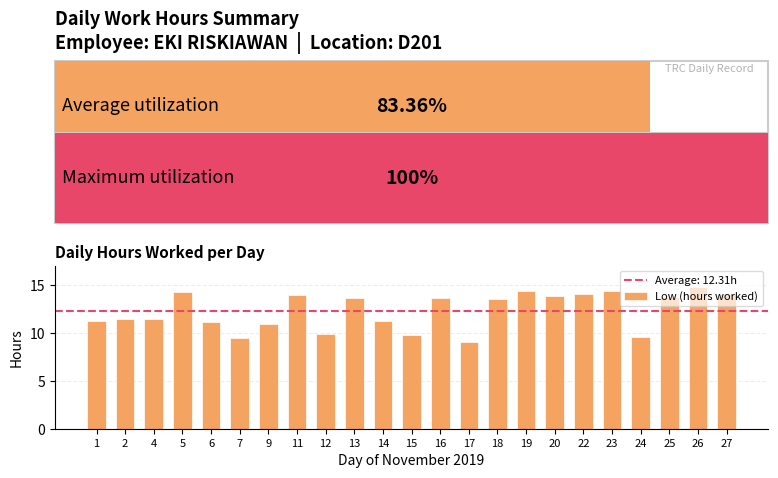

At which category does the chart reach its peak across all series?

26